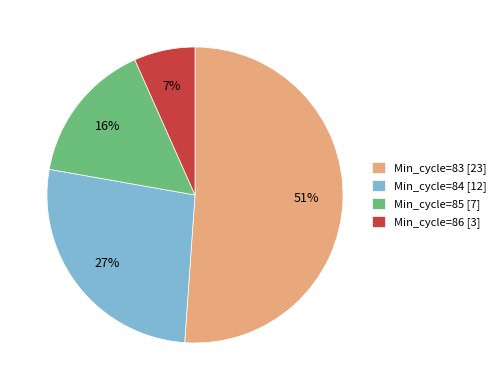

Is it true that Min_cycle=85 [7] is 16% of the pie?

True